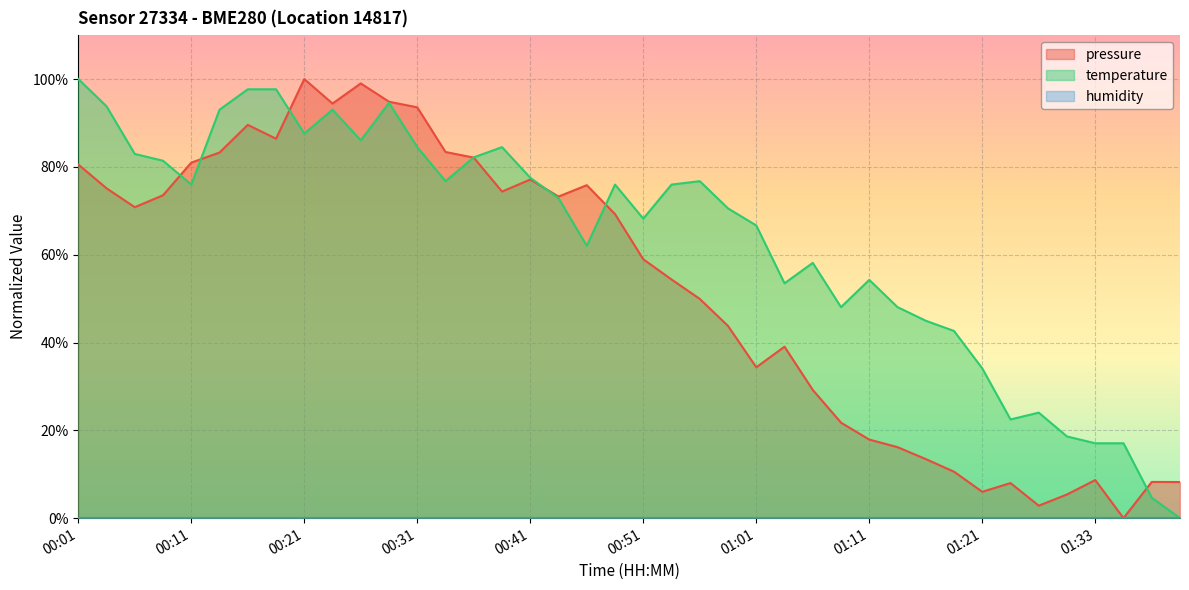

True or false: pressure has a value of 0.0 at 01:18.

False